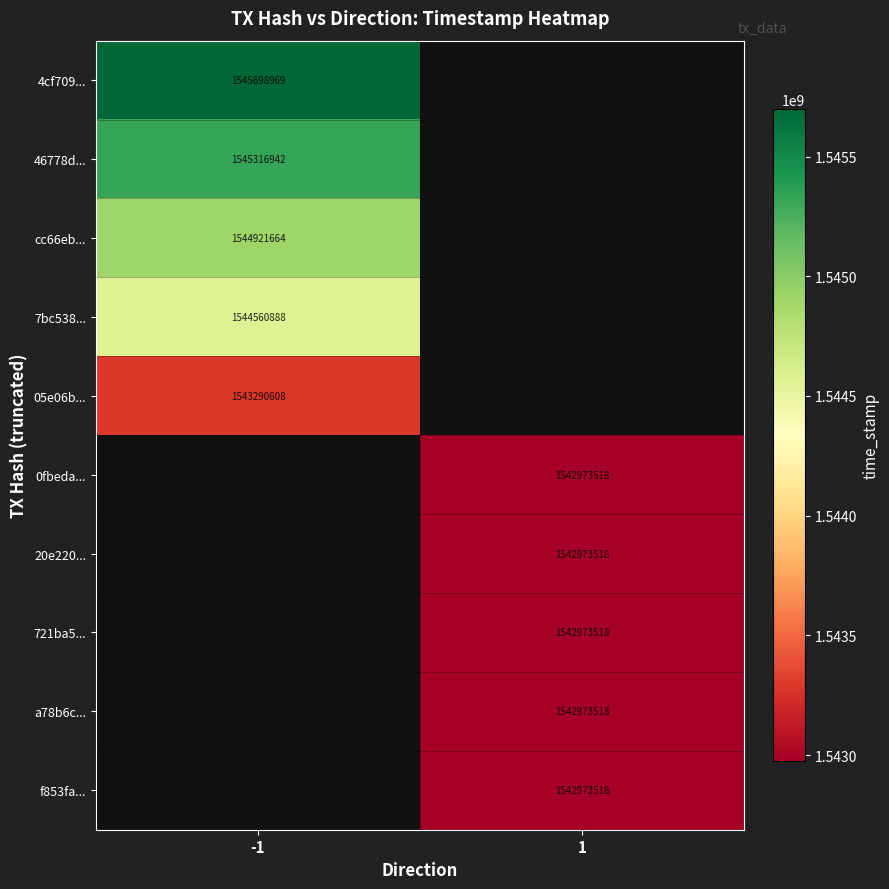

The 721ba5... series shows 1542973518 at 1. True or false?

True